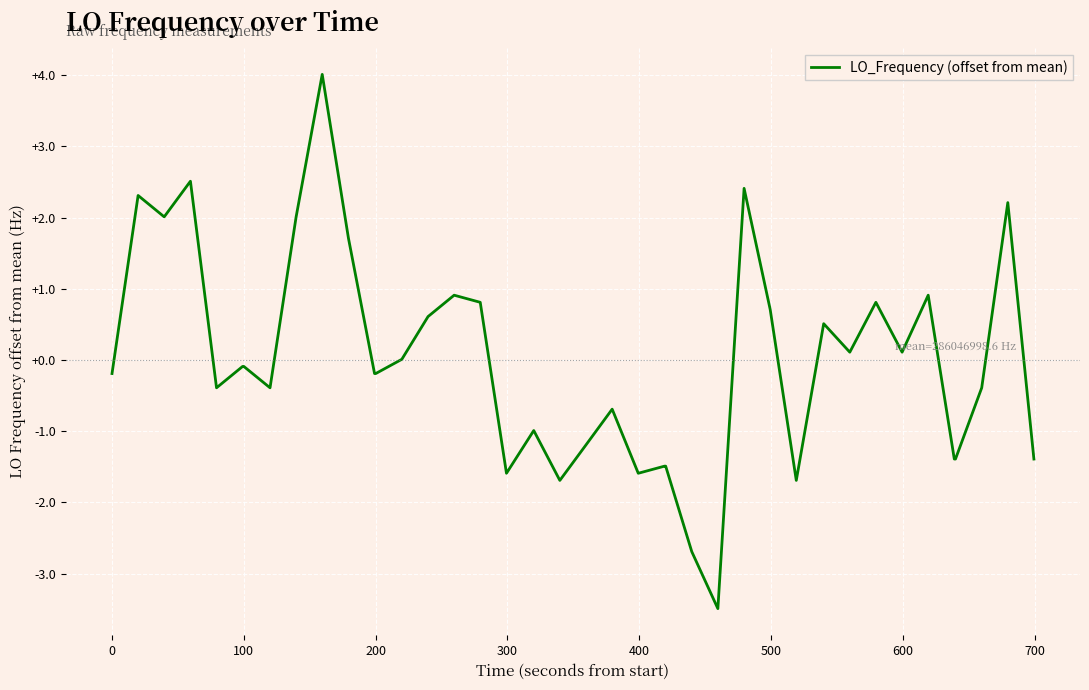

What is the difference between the second highest and second lowest values?

5.2